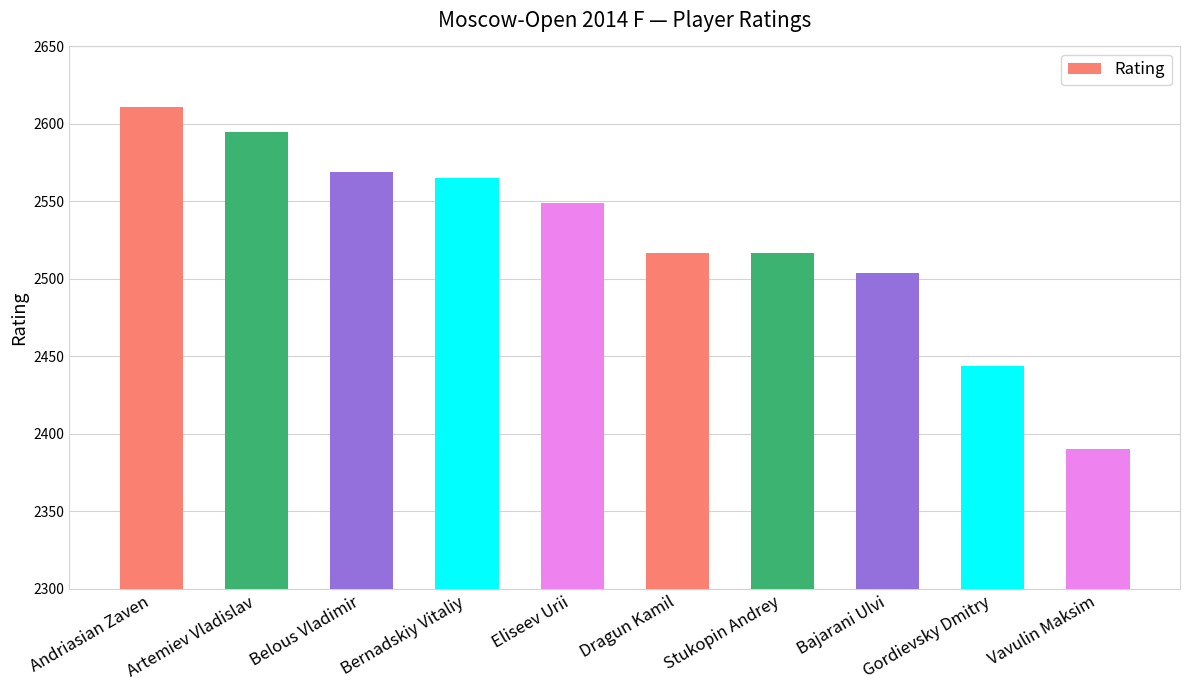

How many series are shown in this chart?

1